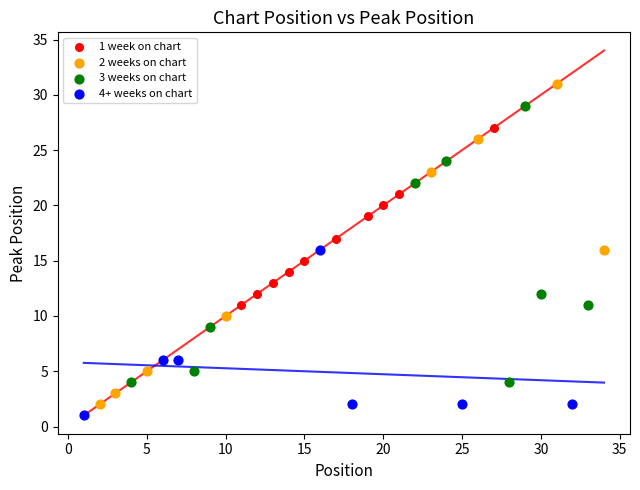

Which series has the largest Y range (max minus min)?

2 weeks on chart